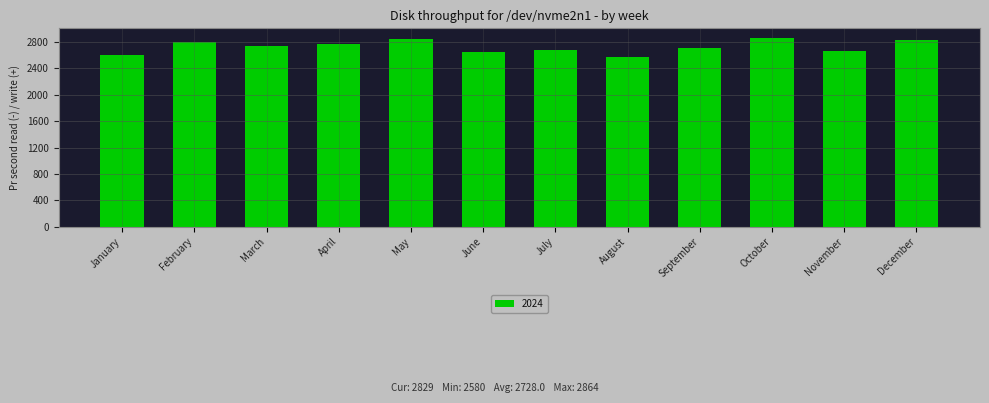

Read the value at October.

2864